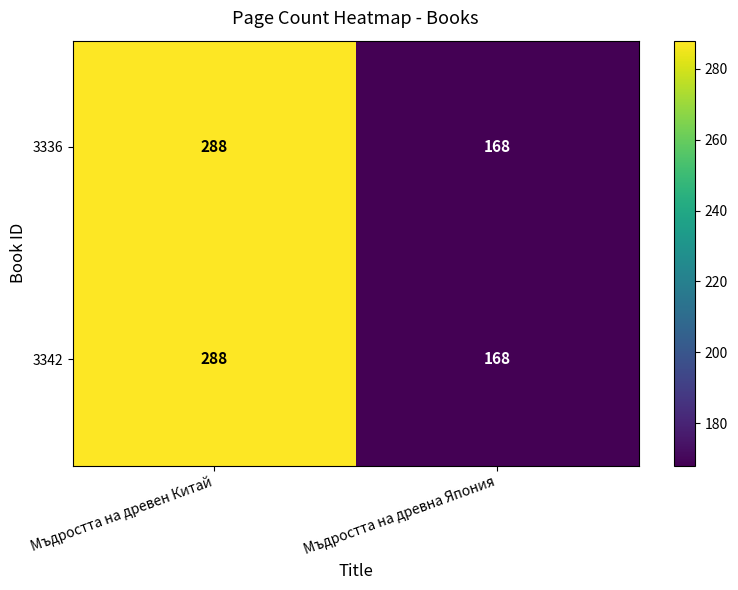

Reading left to right, transcribe all the data shown in this chart.

3336: Мъдростта на древен Китай=288	Мъдростта на древна Япония=168
3342: Мъдростта на древен Китай=288	Мъдростта на древна Япония=168